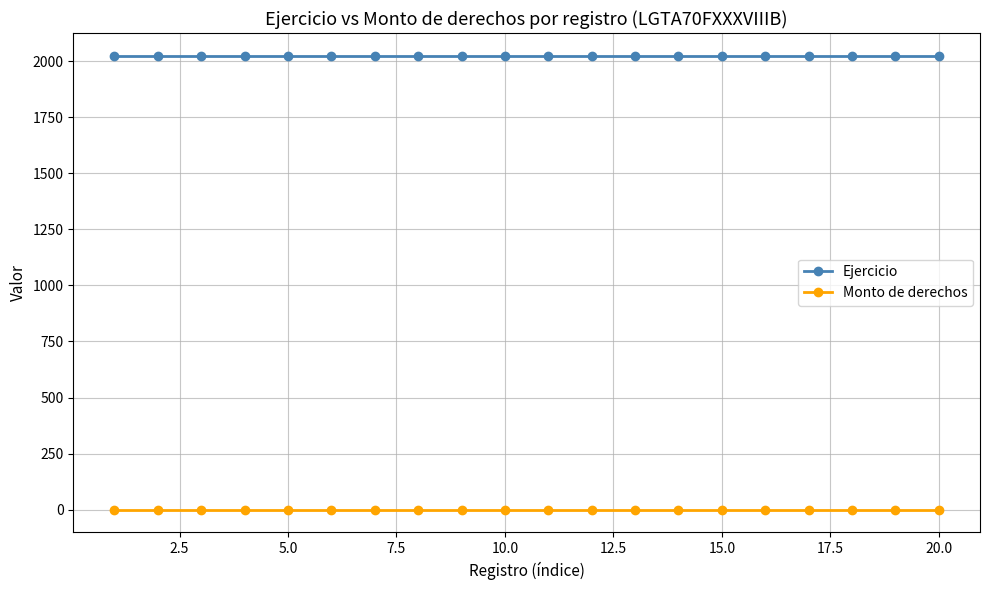

True or false: Ejercicio and Monto de derechos cross at least once.

False